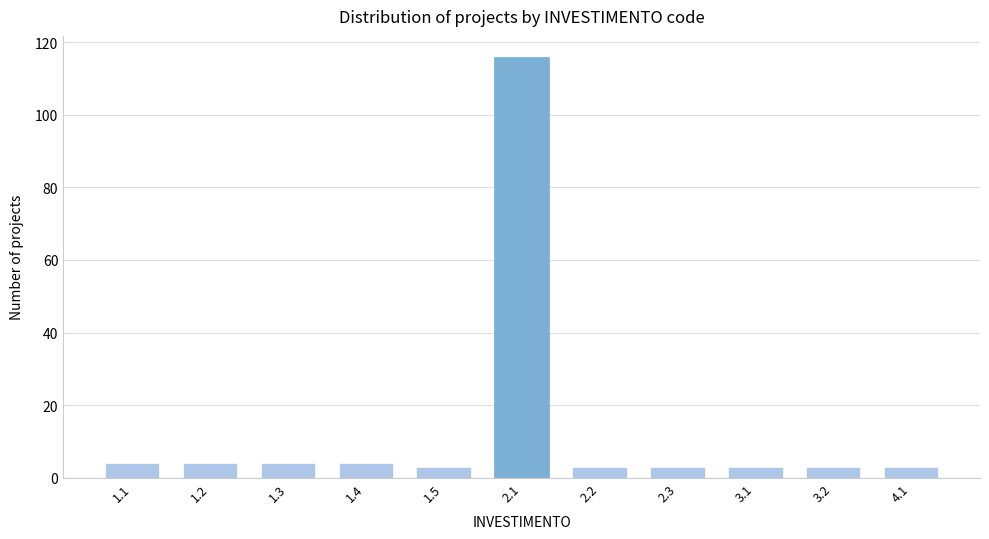

Reading left to right, extract all data points from this chart.

1.1=4	1.2=4	1.3=4	1.4=4	1.5=3	2.1=116	2.2=3	2.3=3	3.1=3	3.2=3	4.1=3